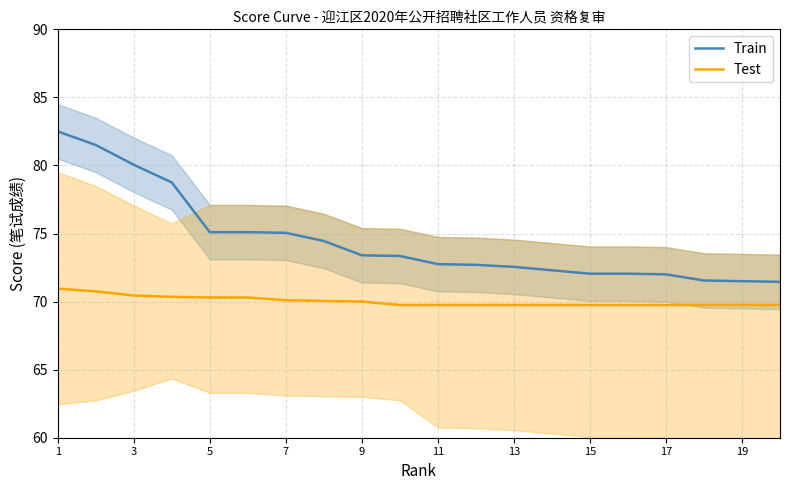

What is the highest value of the Test series?

71.0